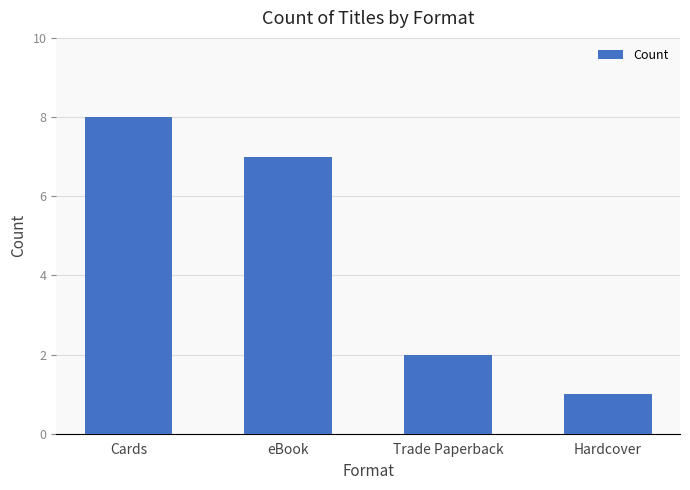

Rank the categories by value from highest to lowest.

Cards, eBook, Trade Paperback, Hardcover